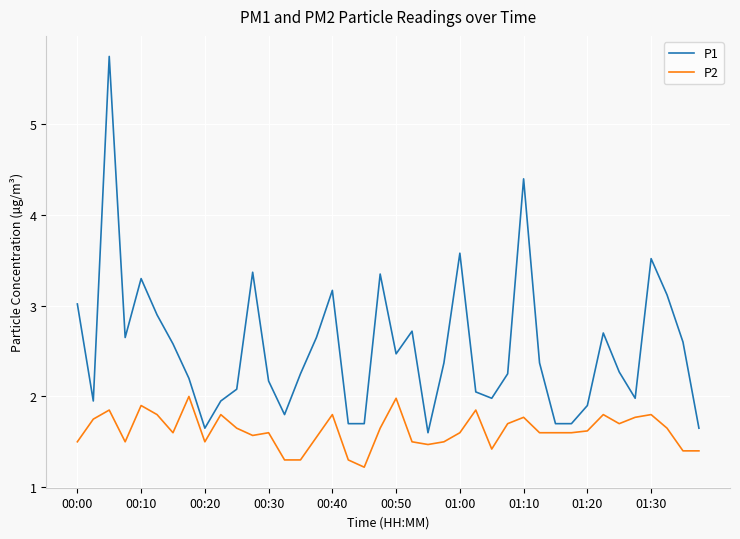

How many distinct data groups are displayed?

2